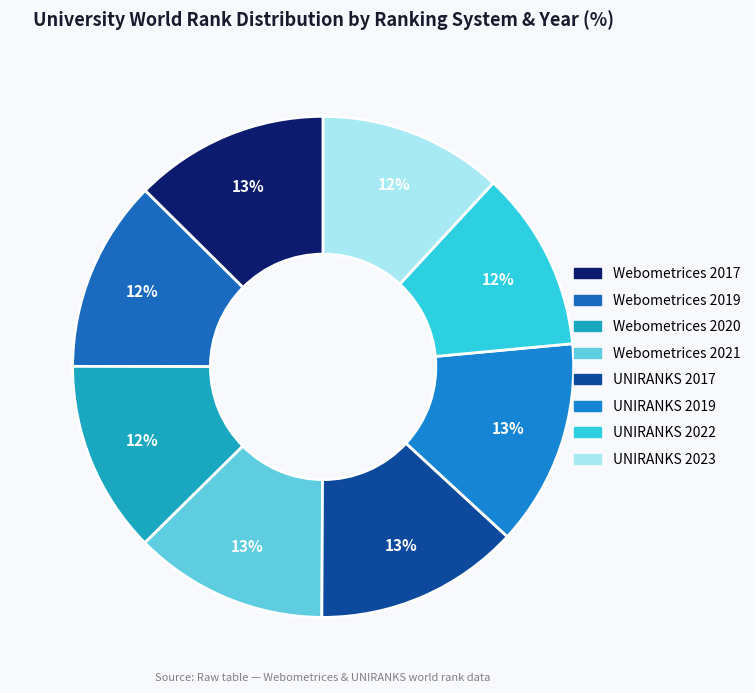

How many segments does this pie chart have?

8